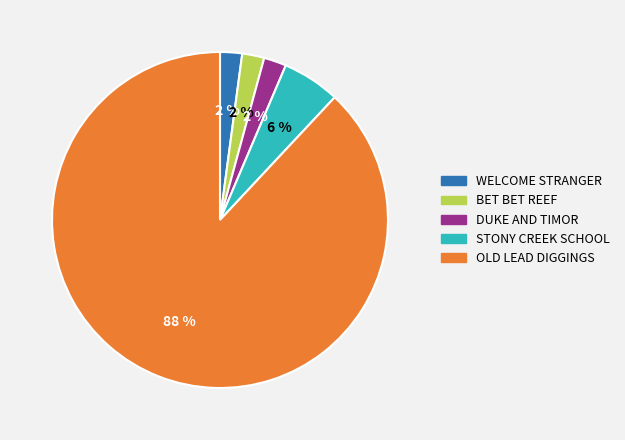

Is there a majority slice in this chart?

Yes